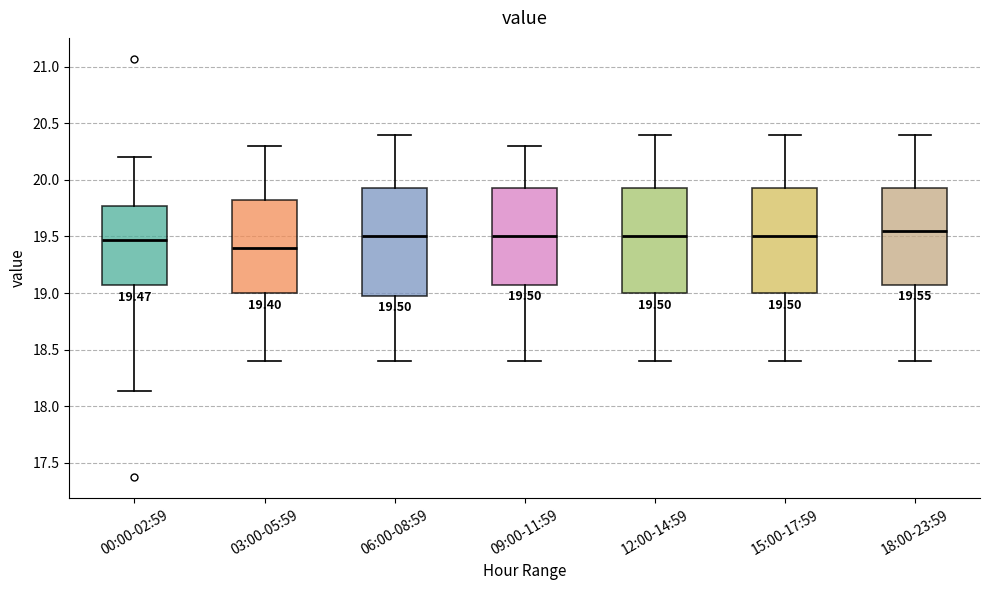

Which box has the lowest median line?

03:00-05:59